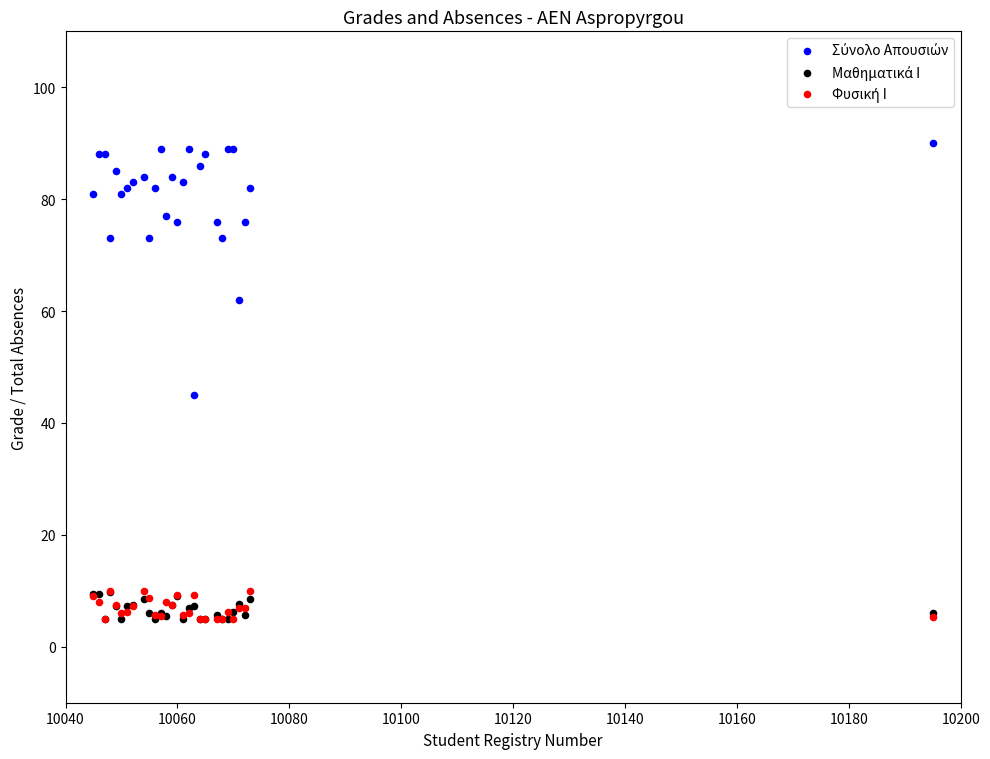

Across all series, what Y value is closest to 47?

45.0